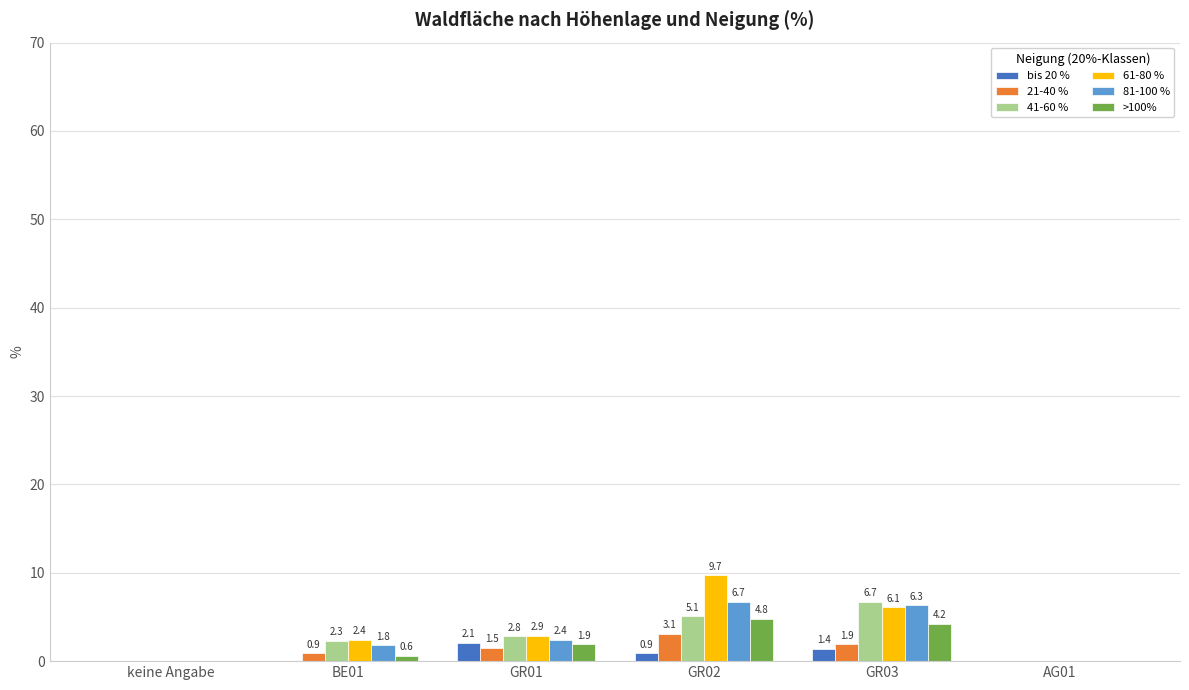

What is the sum of all 81-100 % values?

17.2